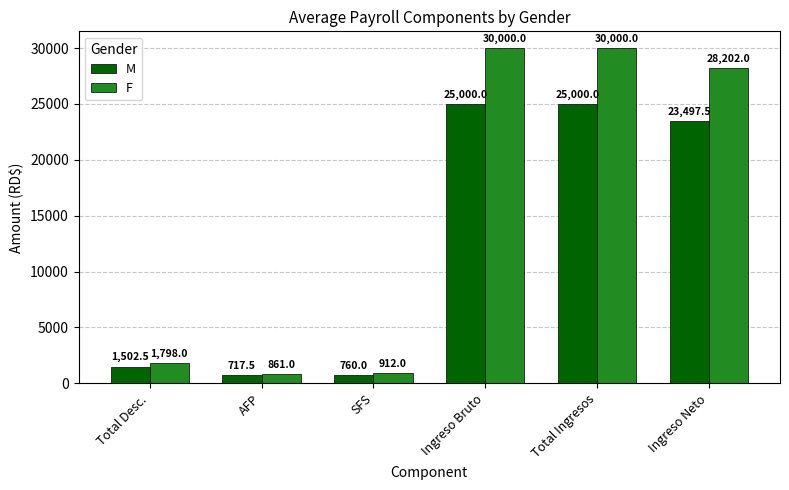

What is the difference between the maximum and minimum values in the M series?

24282.5